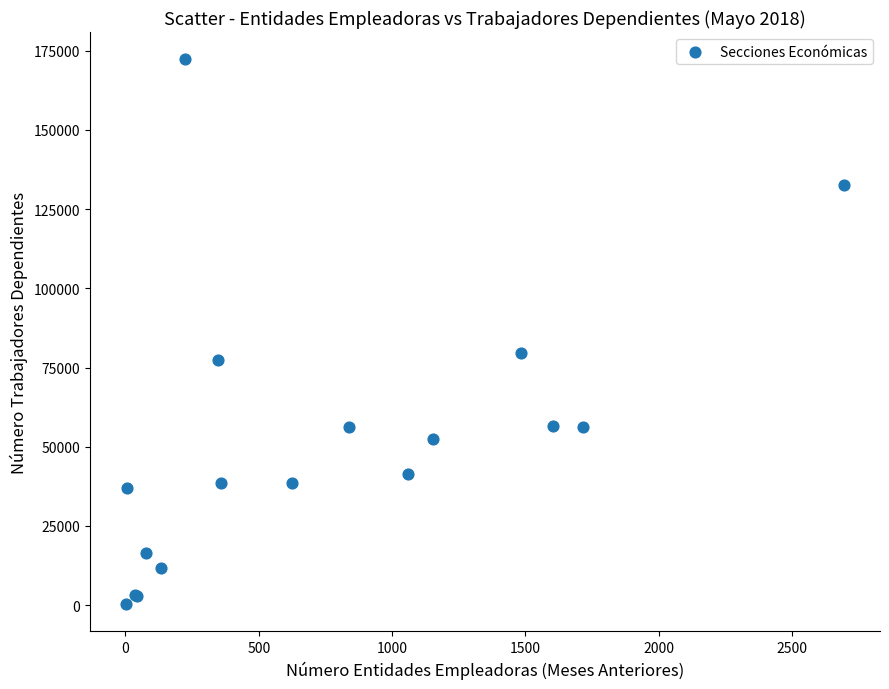

What Y value in the scatter plot is closest to 86300?

79538